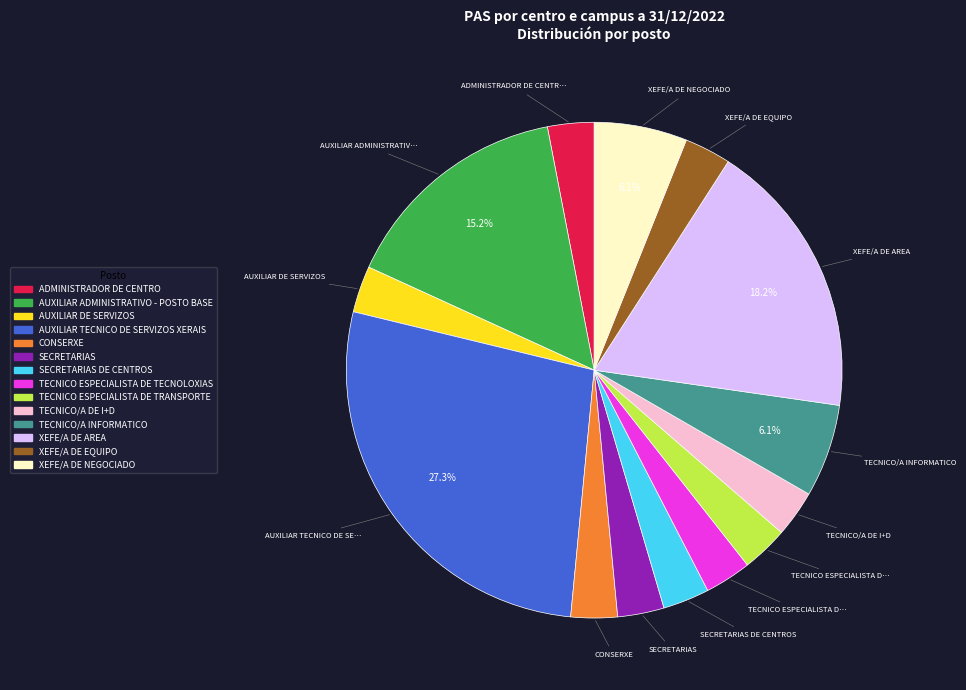

Is there a majority slice in this chart?

No